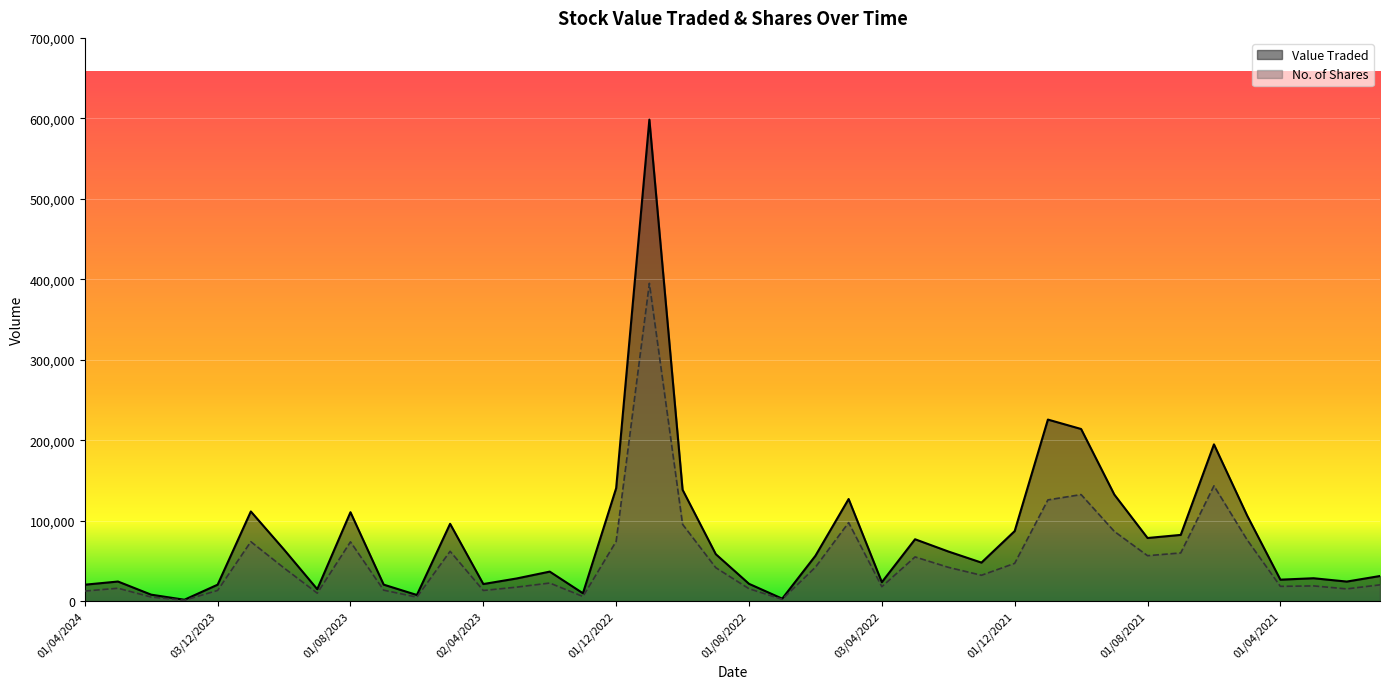

What is the label of the 12th point from the right?

01/12/2021